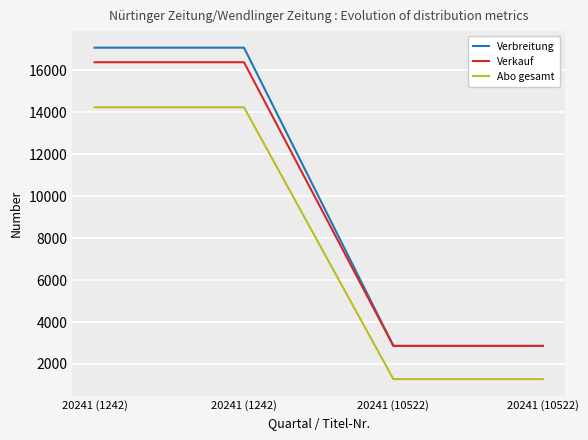

What is the approximate value of Verkauf at 20241 (1242)?

16383